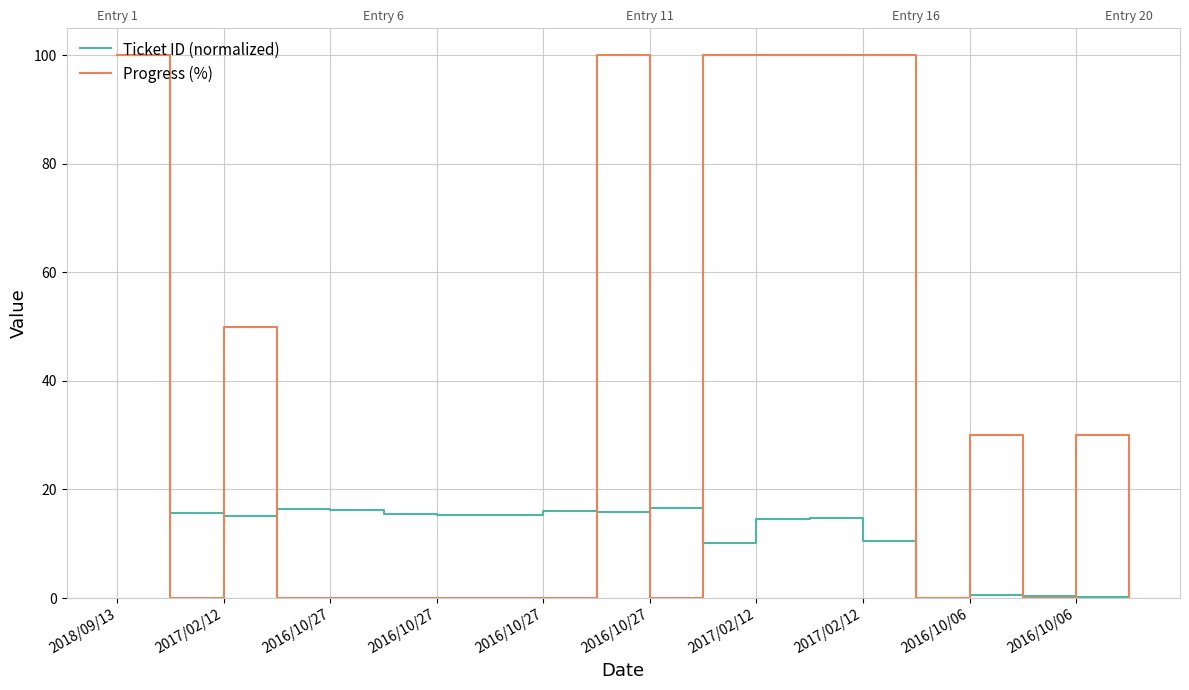

True or false: Progress (%) has more than 1 interior local peaks.

True